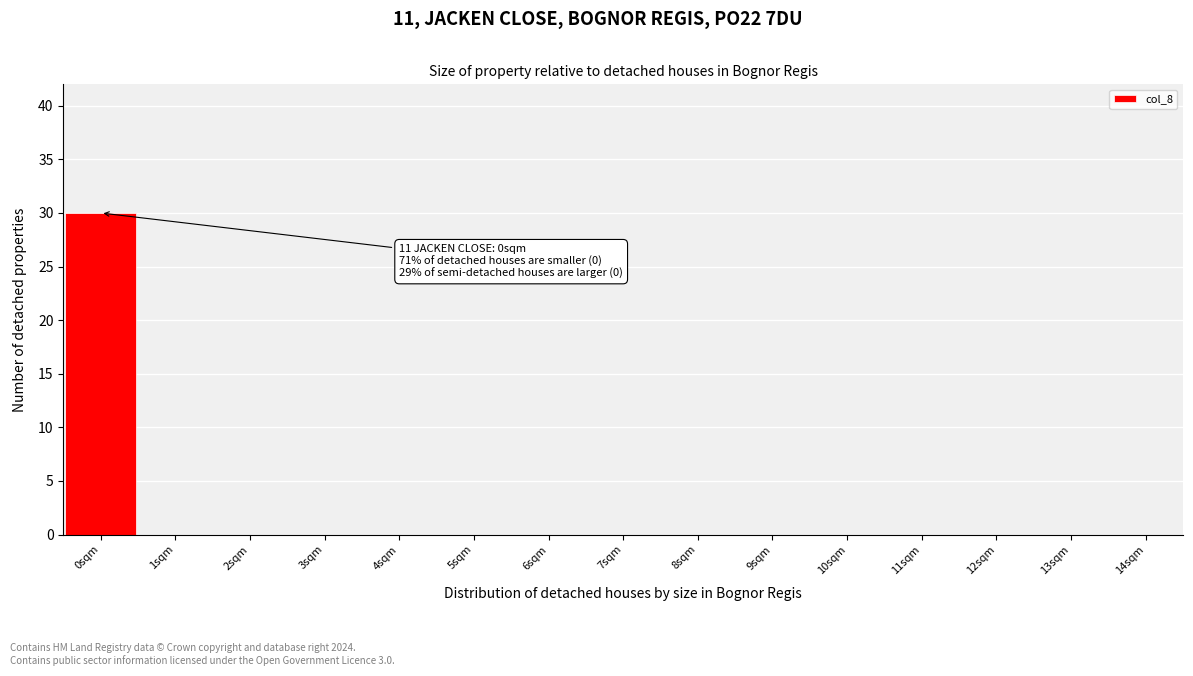

Which range on the x-axis has the tallest bar?

-0.5 to 0.5